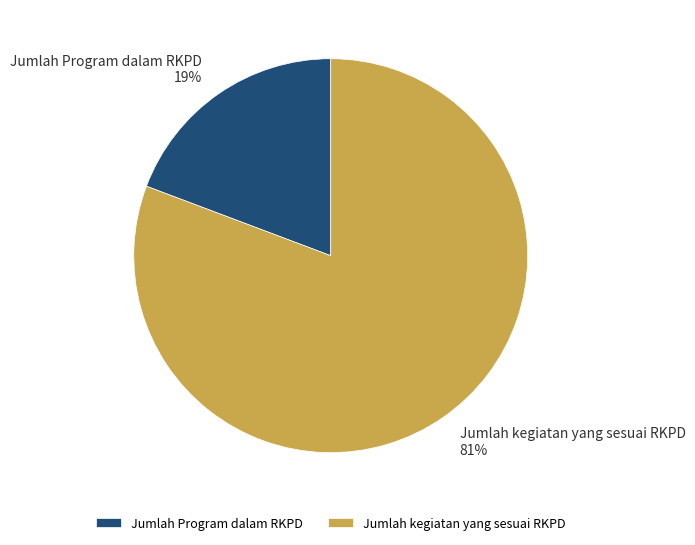

Which category accounts for the majority?

Jumlah kegiatan yang sesuai RKPD